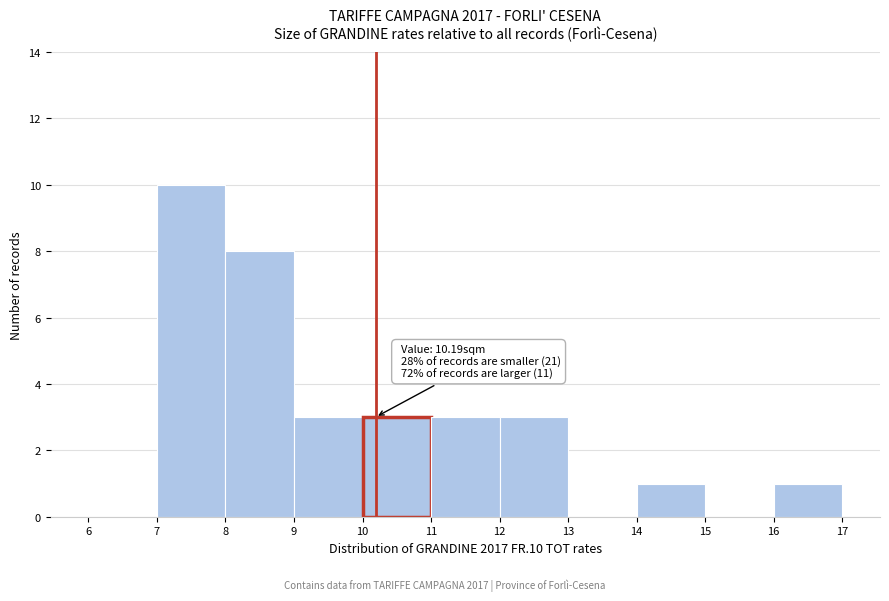

Over which range of the x-axis is the bar tallest?

7 to 8